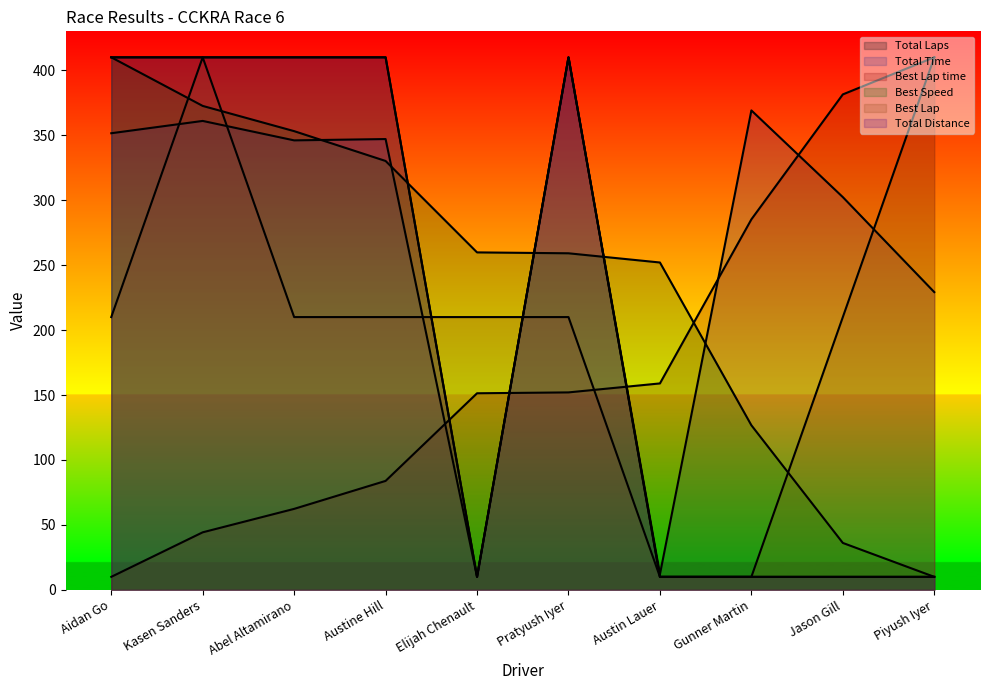

Between Elijah Chenault and Piyush Iyer, which is larger?

Elijah Chenault